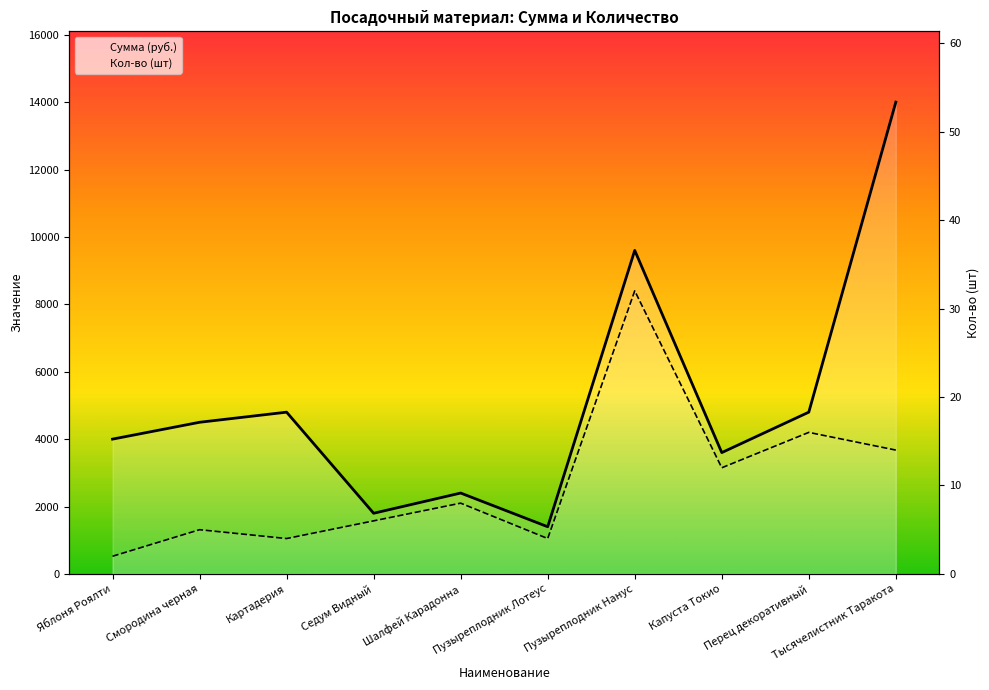

What is the difference between the second highest and second lowest values in the Сумма (руб.) series?

7800.0